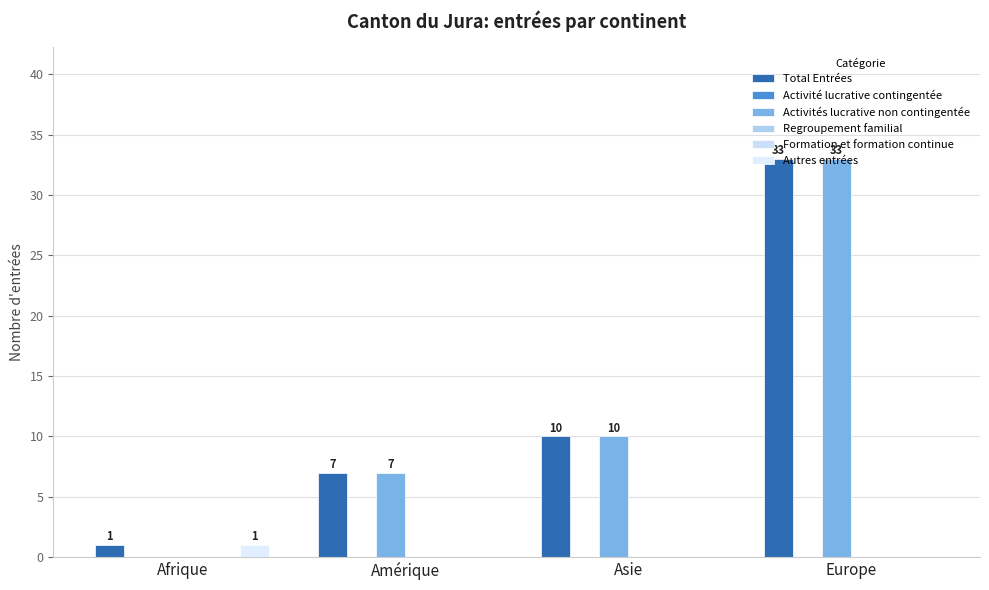

What is the label of the 2nd bar from the right?

Asie